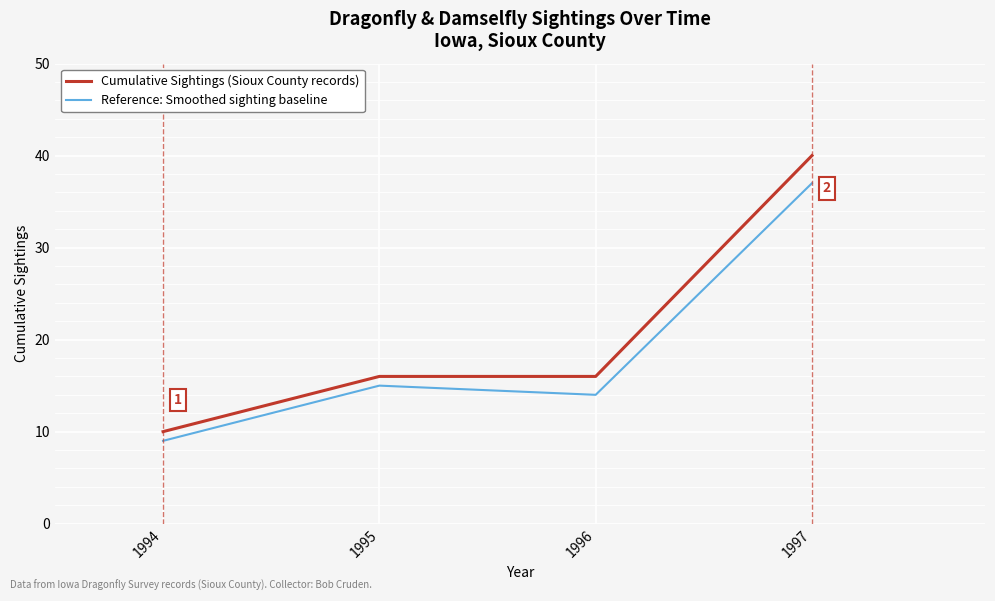

At which label is Reference: Smoothed sighting baseline closest to 23?

1995